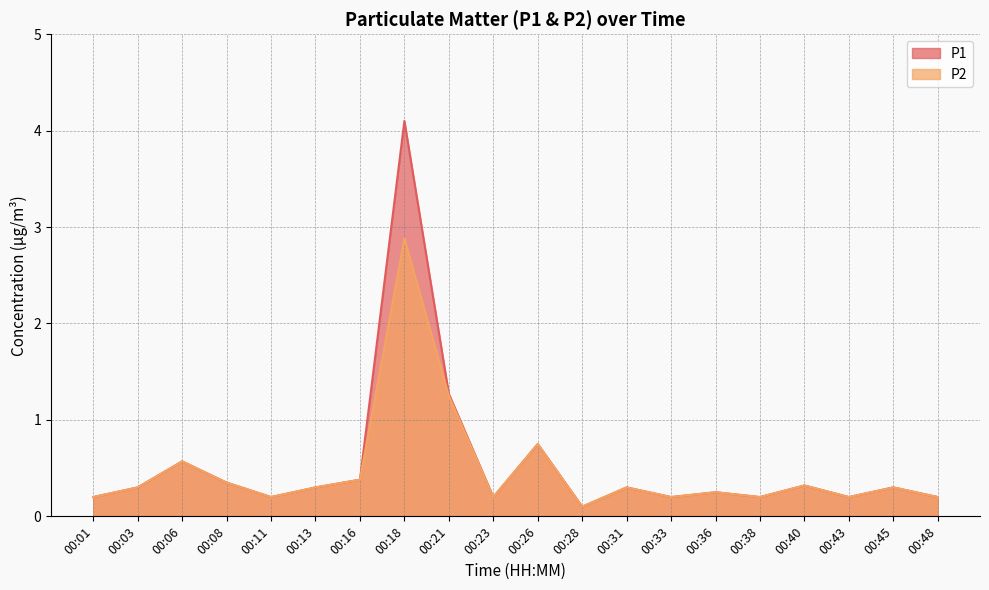

Is it true that P2 equals 0.3 at 00:08?

True